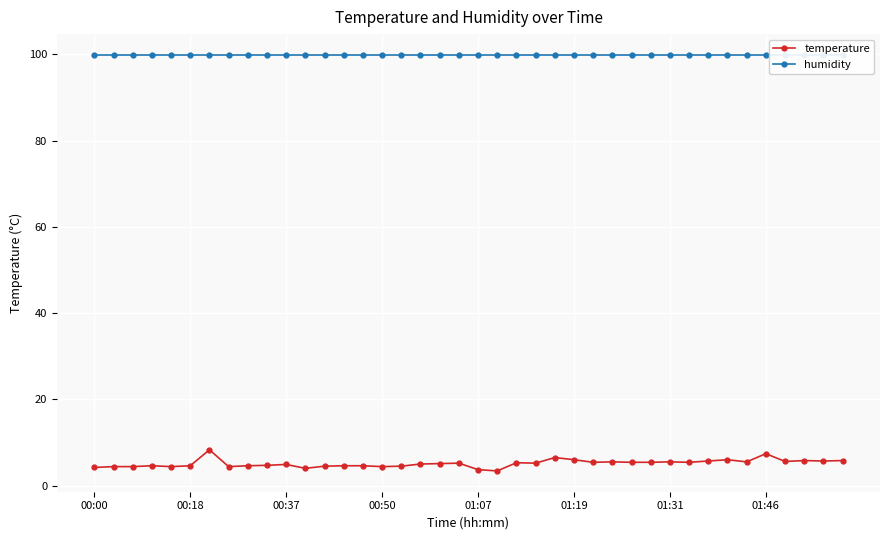

True or false: temperature has a value of 5.3 at 22.

True